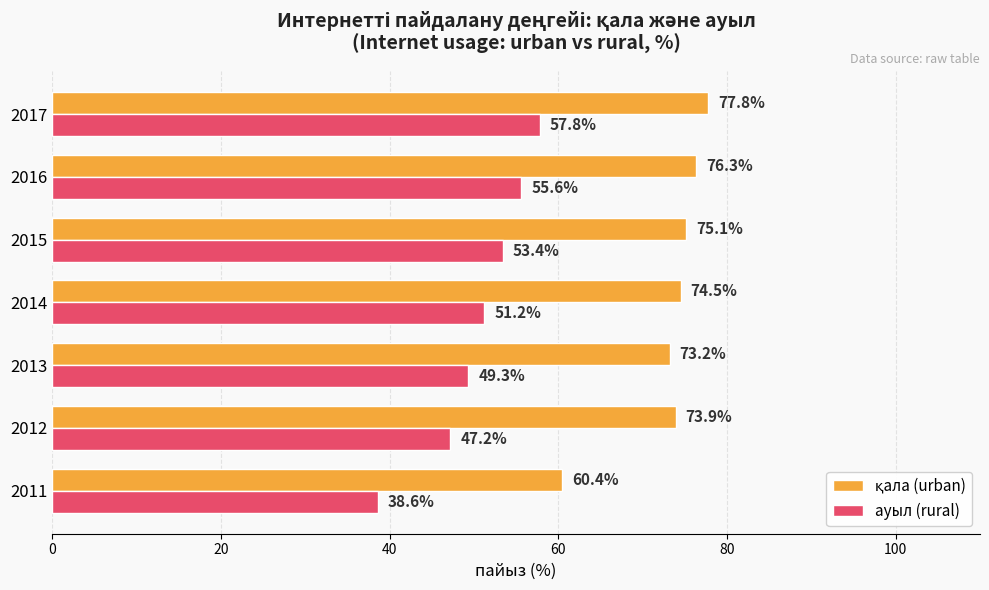

How many data points in ауыл (rural) are above 51?

4